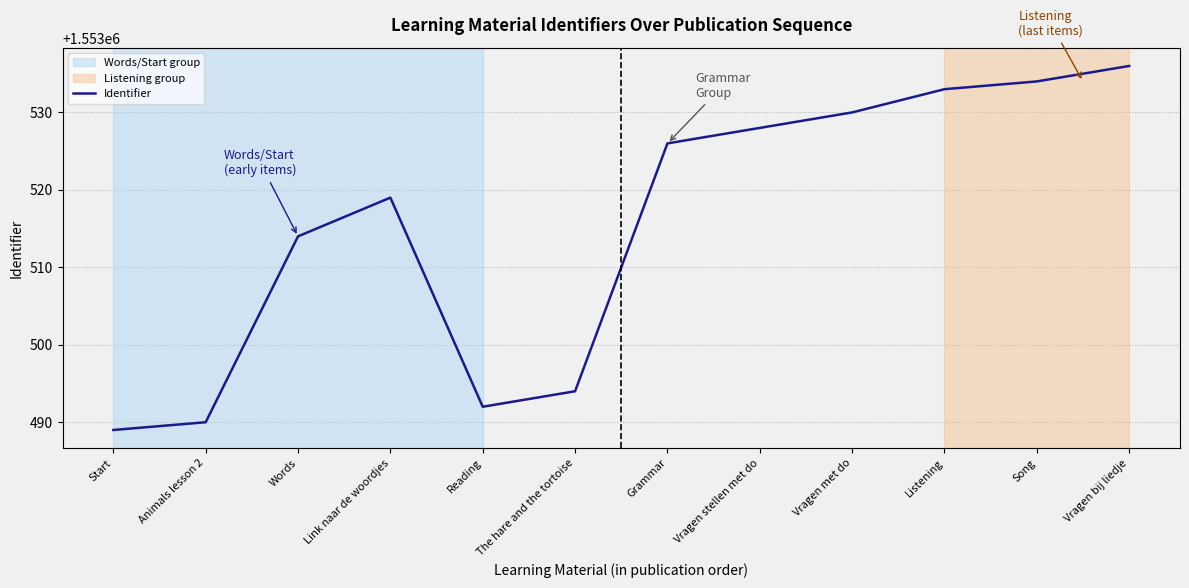

What is the smallest value displayed?

1553489